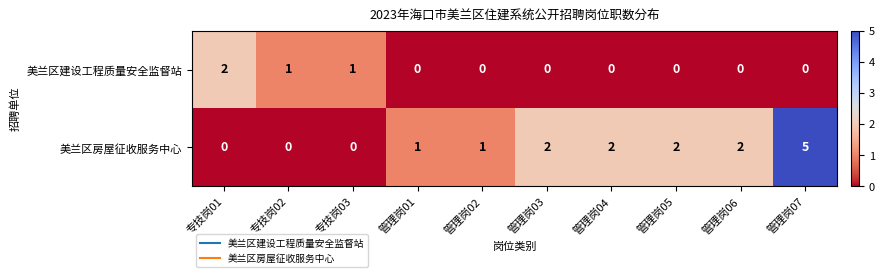

Between 管理岗04 and 管理岗07, which series saw the biggest shift?

美兰区房屋征收服务中心